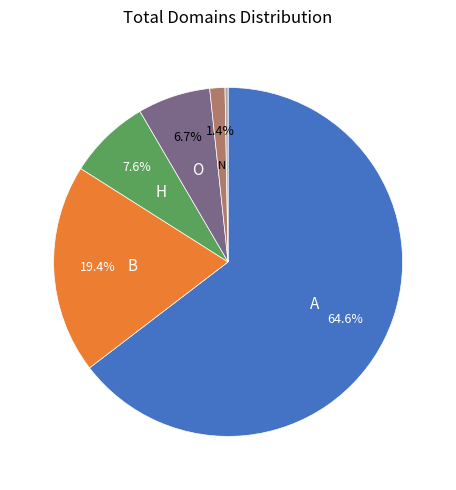

Is there any slice that represents more than half of the pie?

Yes